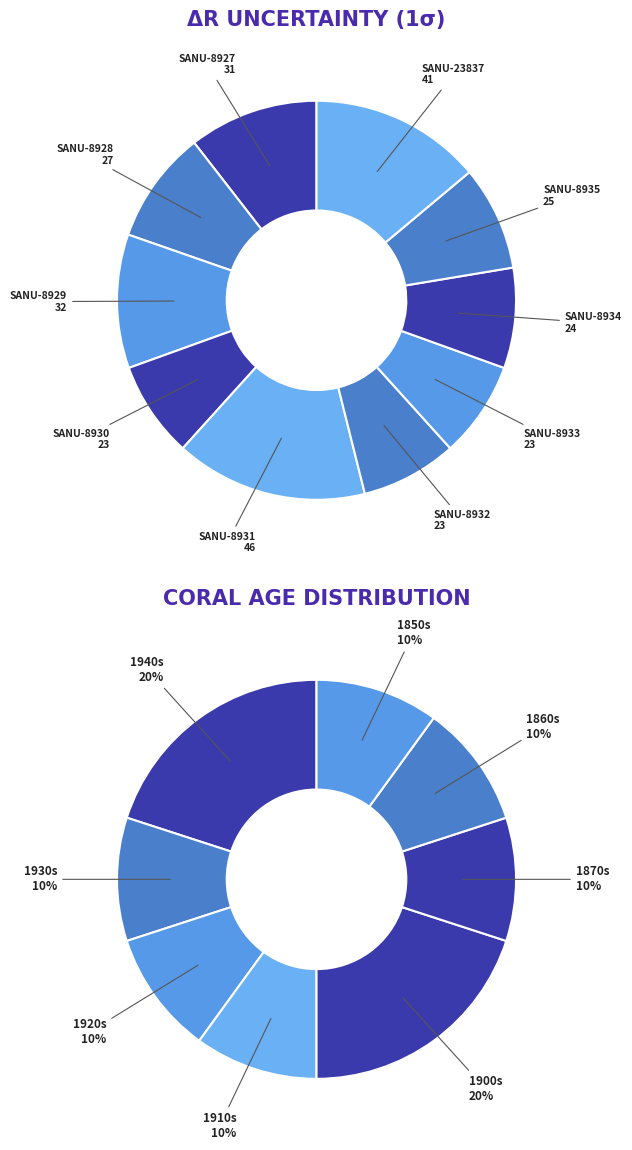

Approximately how many times larger is the value at 10 compared to 4?

1.8